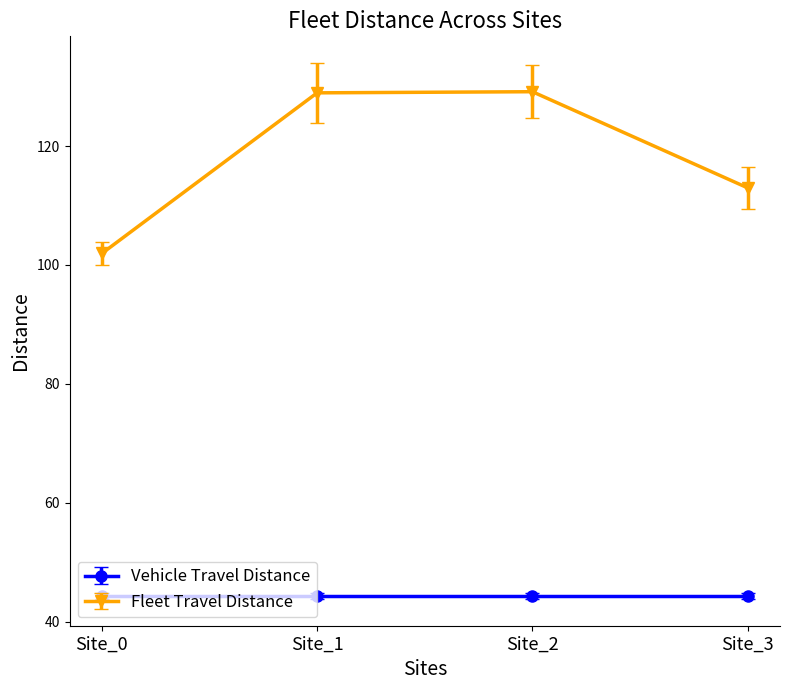

The Vehicle Travel Distance series shows 24.3 at Site_2. True or false?

False